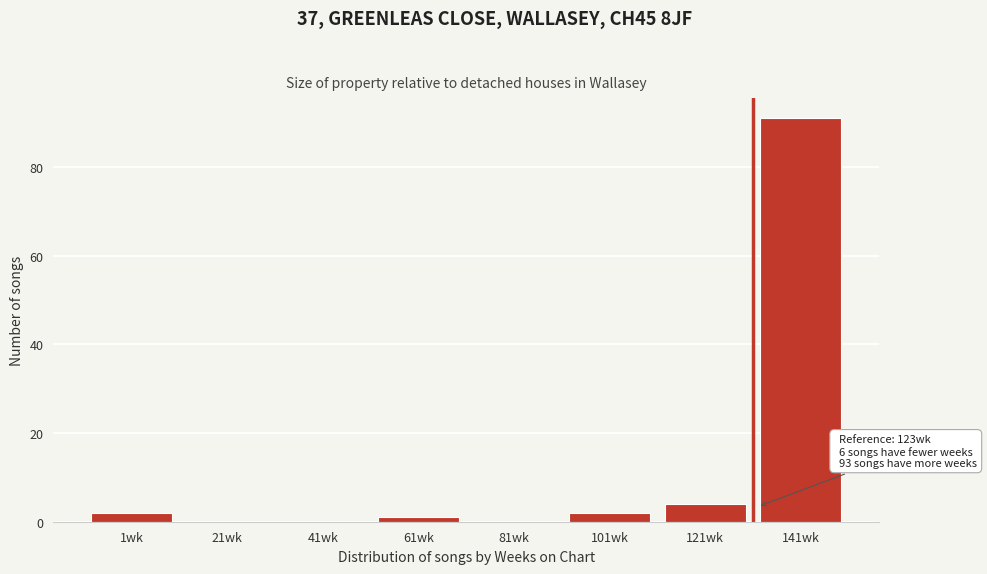

Reading right to left, what are all the values shown in this chart?

141wk=91	121wk=4	101wk=2	81wk=0	61wk=1	41wk=0	21wk=0	1wk=2